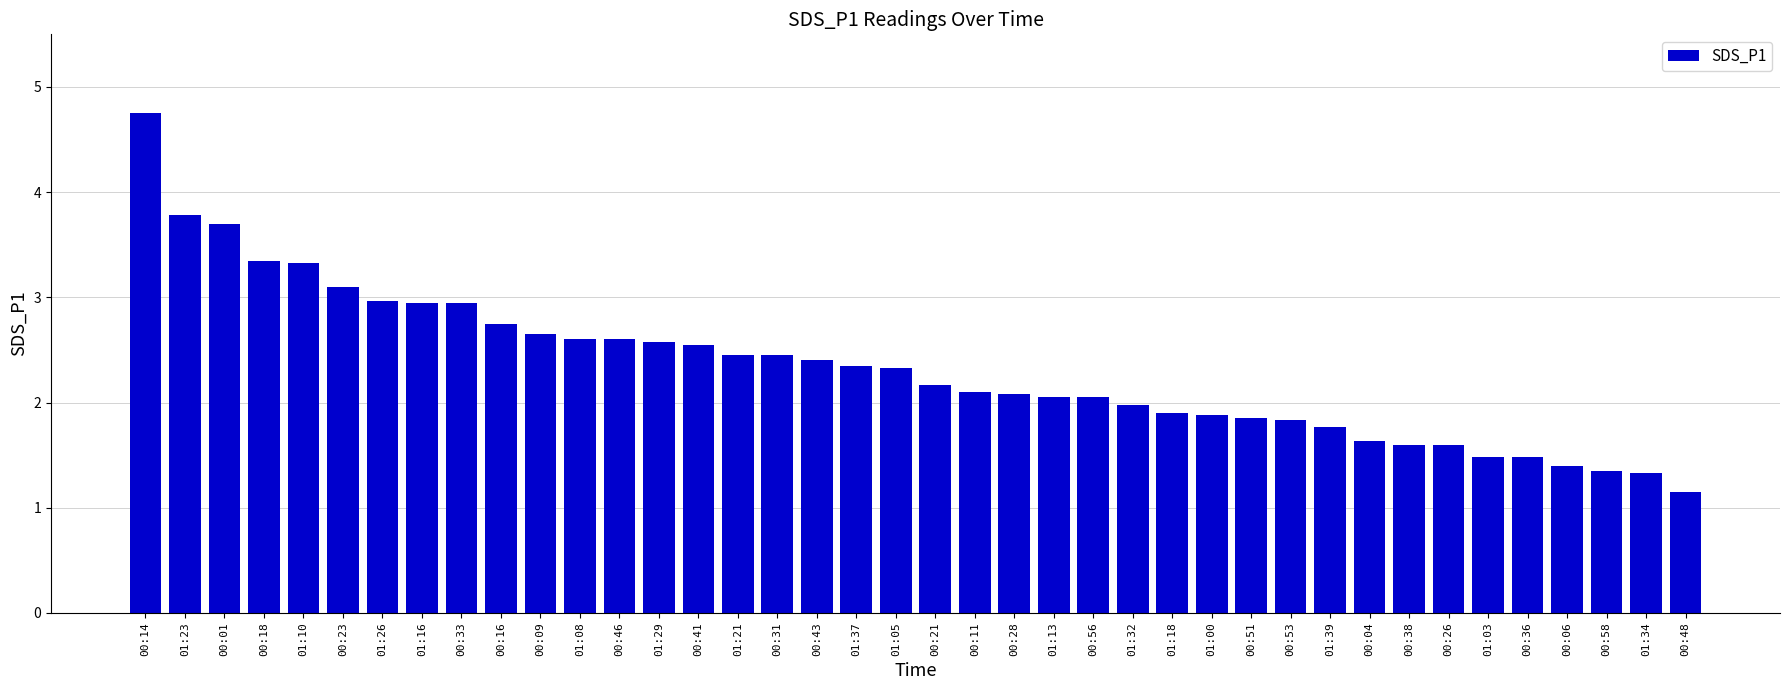

What is the value of the 27th bar from the left?

1.9